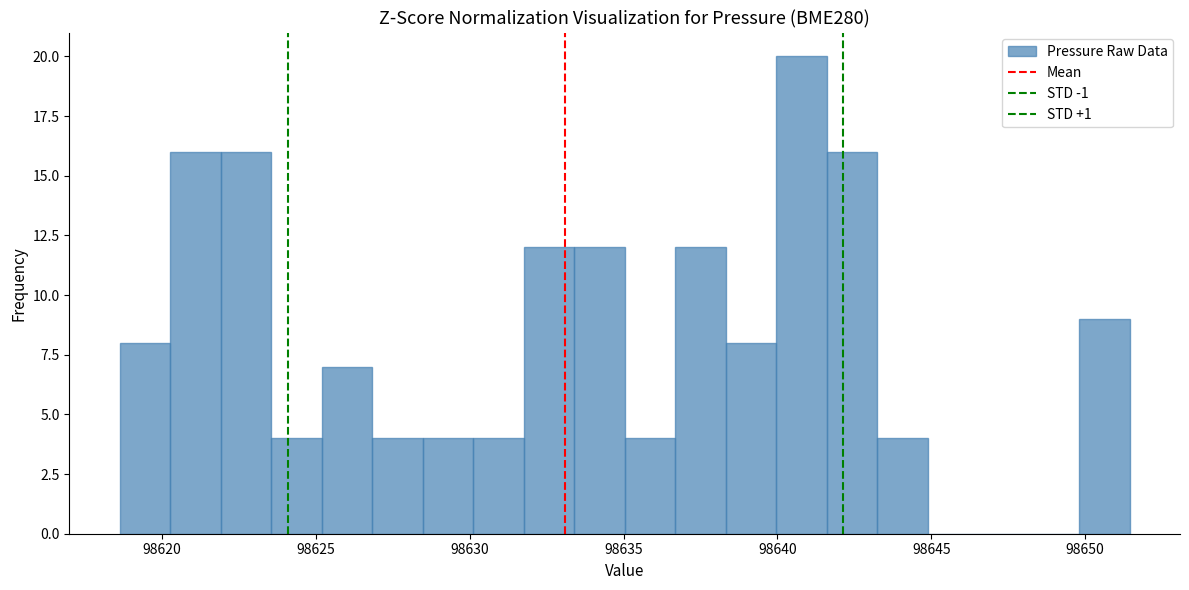

Read against the x-axis, roughly where is the centre of the tallest bar?

98641.0